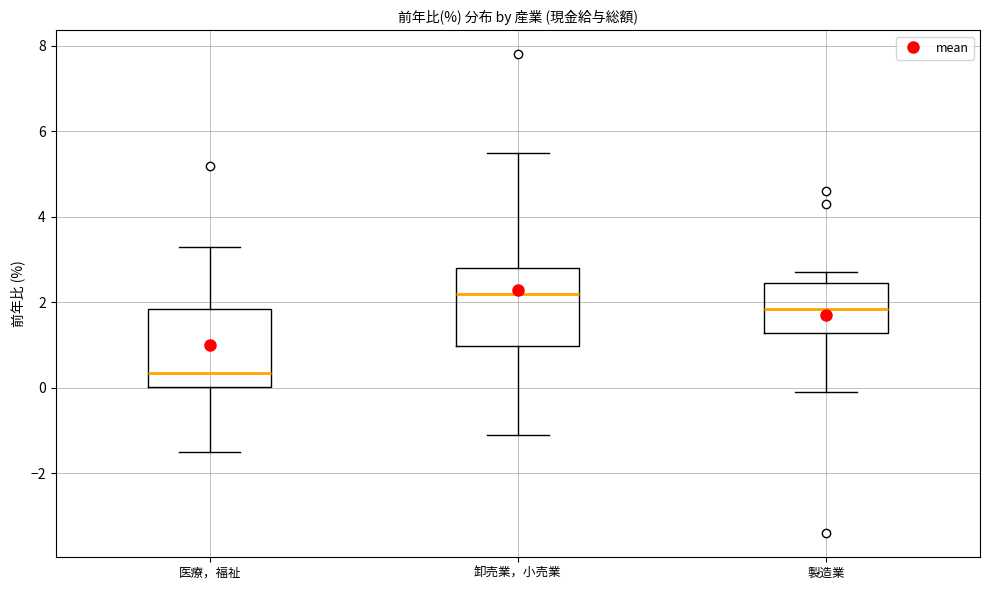

Reading left to right, transcribe this box plot: for each box, give where its median line is, the range the box spans, and where its two whiskers end, as read against the y-axis. The values are not printed on the chart, so give them approximately, as read against the axis.

医療，福祉: median 0.4, box 0.0 to 1.8, whiskers -1.4 to 3.4
卸売業，小売業: median 2.2, box 1.0 to 2.8, whiskers -1.0 to 5.6
製造業: median 1.8, box 1.2 to 2.4, whiskers 0.0 to 2.8